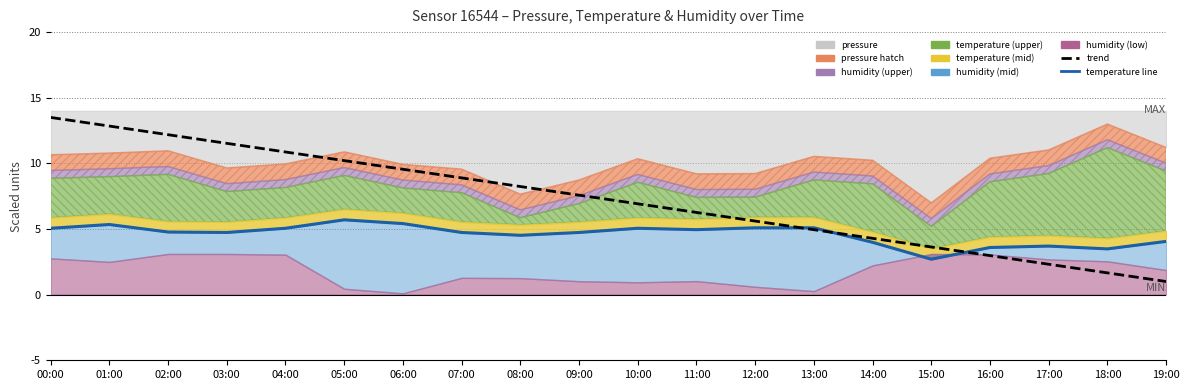

Where do trend and temperature line first cross each other?

12:00 and 13:00